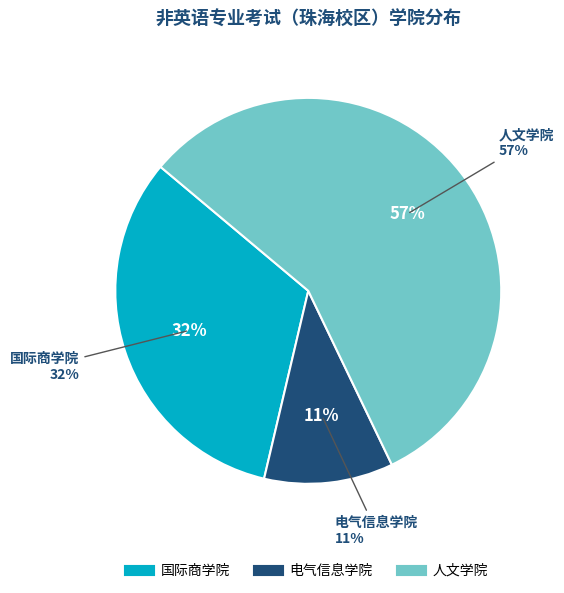

The 人文学院 slice represents 57% of the pie. True or false?

True